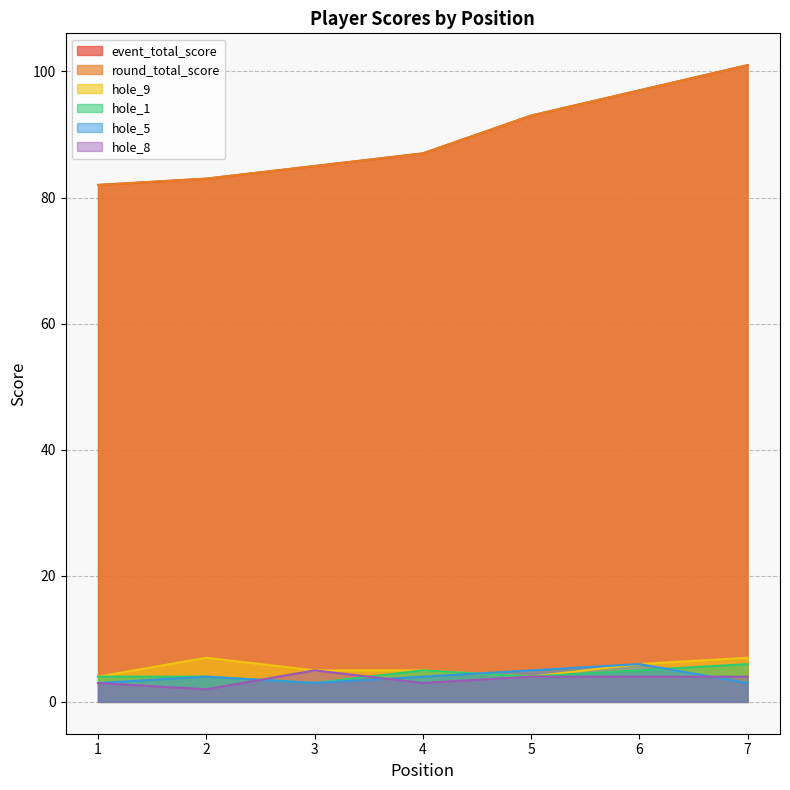

Rank the categories by event_total_score value from lowest to highest.

1, 2, 3, 4, 5, 6, 7